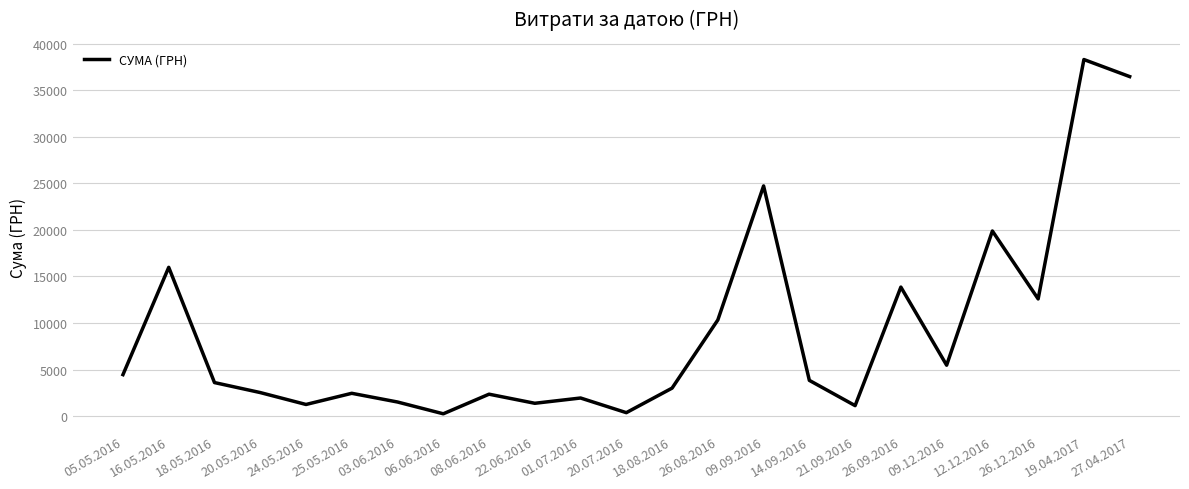

The chart shows a value of 25147.6 at 27.04.2017. True or false?

False